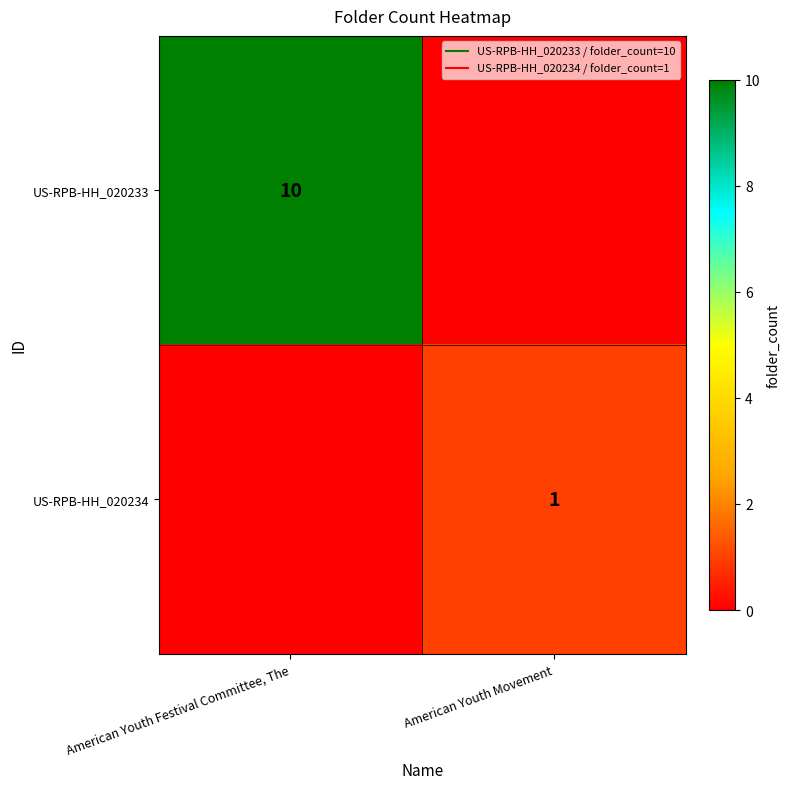

Which series has the largest range (max minus min)?

US-RPB-HH_020233